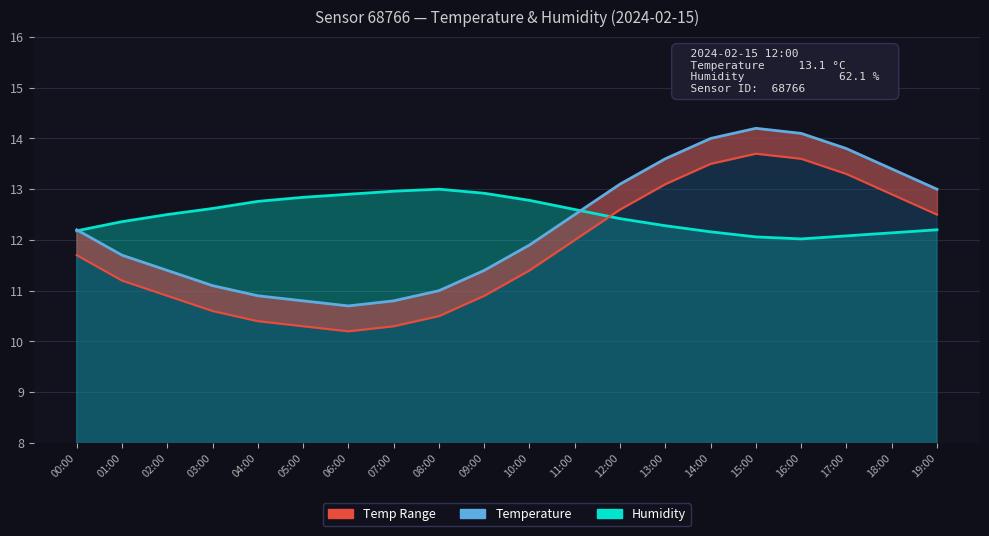

At which category does the chart reach its minimum across all series?

06:00